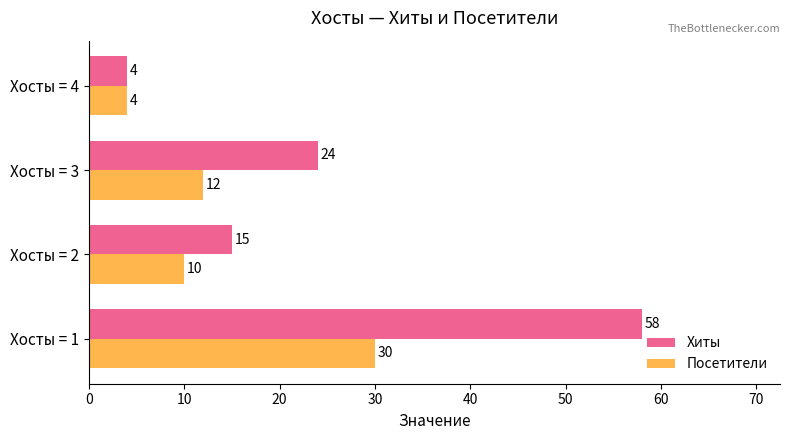

What is the smallest value displayed?

4